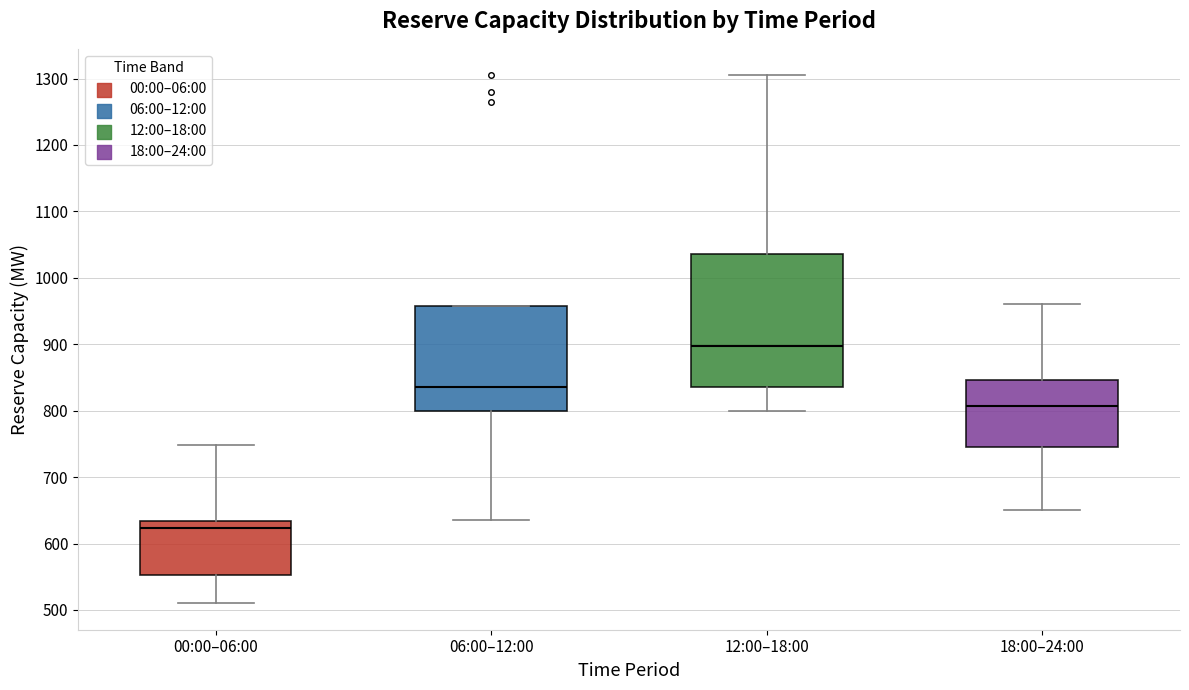

Which box has the lowest median line?

00:00–06:00